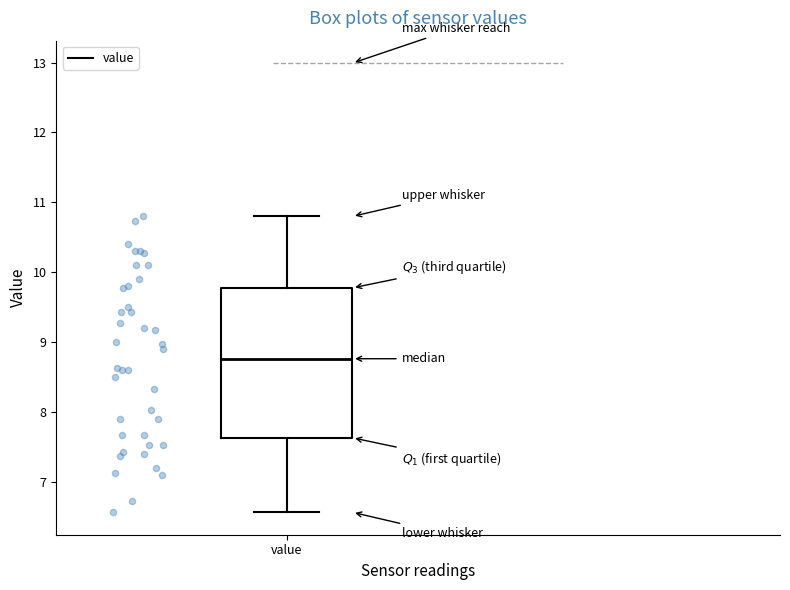

Where does the median line of the box for value sit on the y-axis? The values are not printed on the chart, so give them approximately, as read against the axis.

8.8